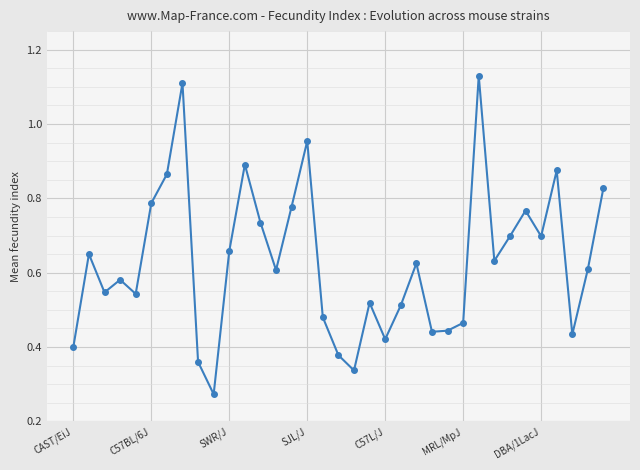

True or false: the data has more than 1 interior local peaks.

True